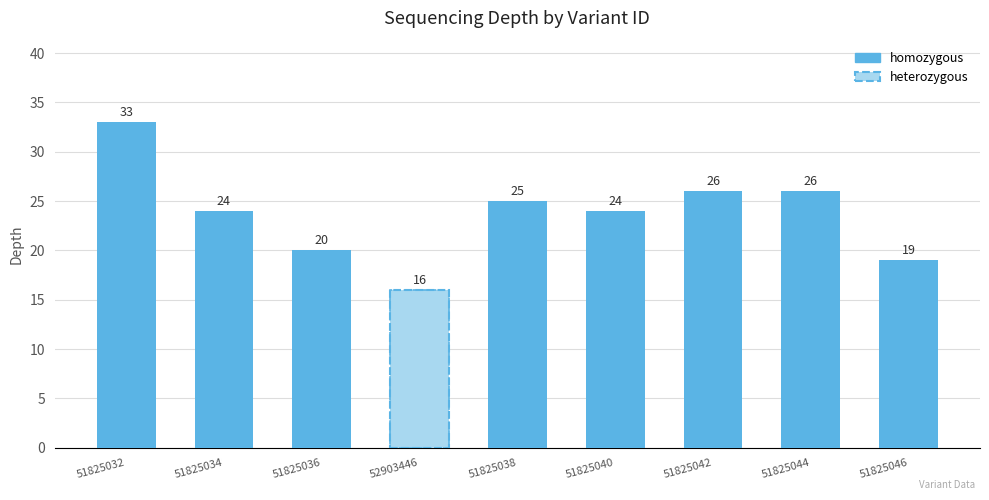

List the labels in order of value, smallest first.

52903446, 51825046, 51825036, 51825034, 51825040, 51825038, 51825042, 51825044, 51825032